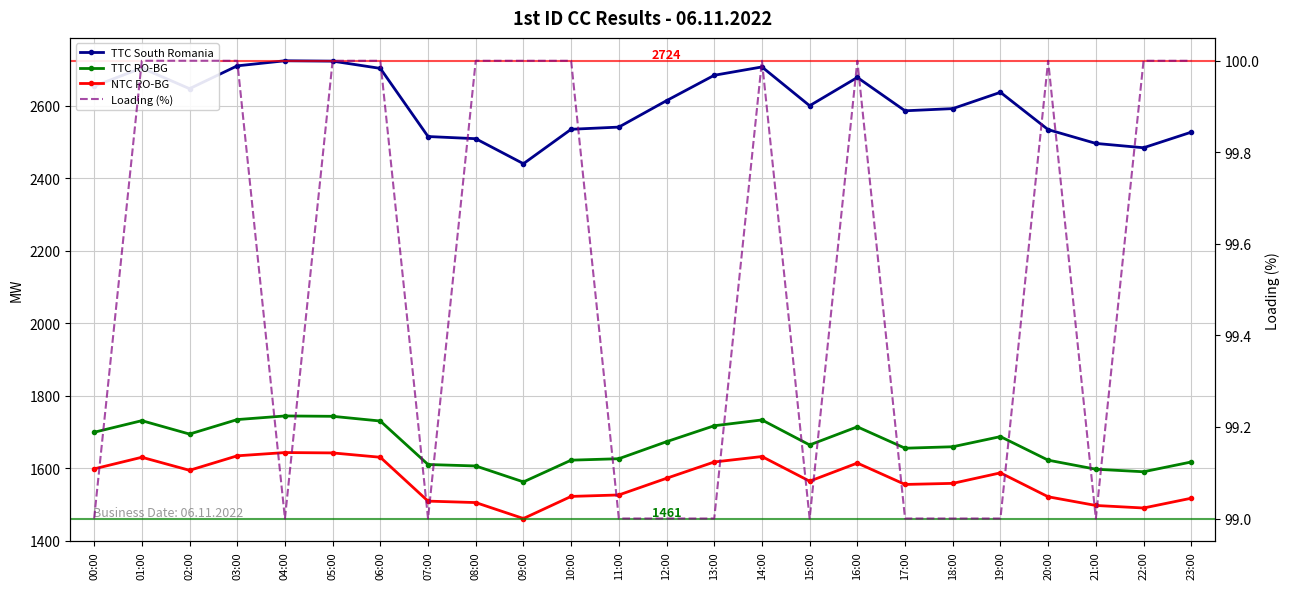

What is the sum of all TTC South Romania values?

62544